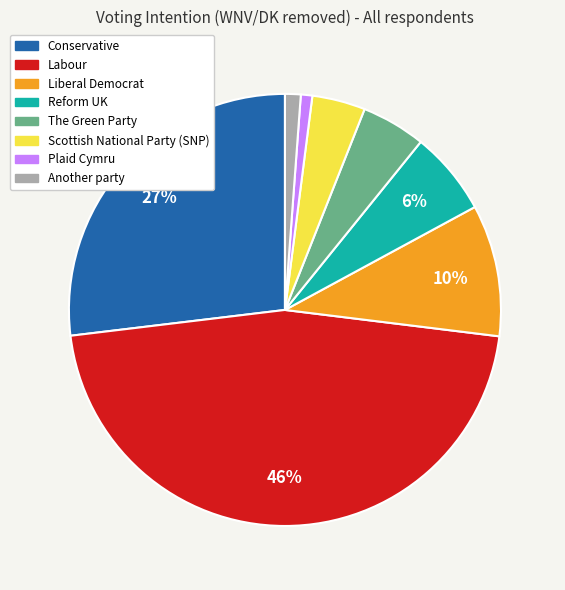

Which category has the biggest portion of the pie?

Labour